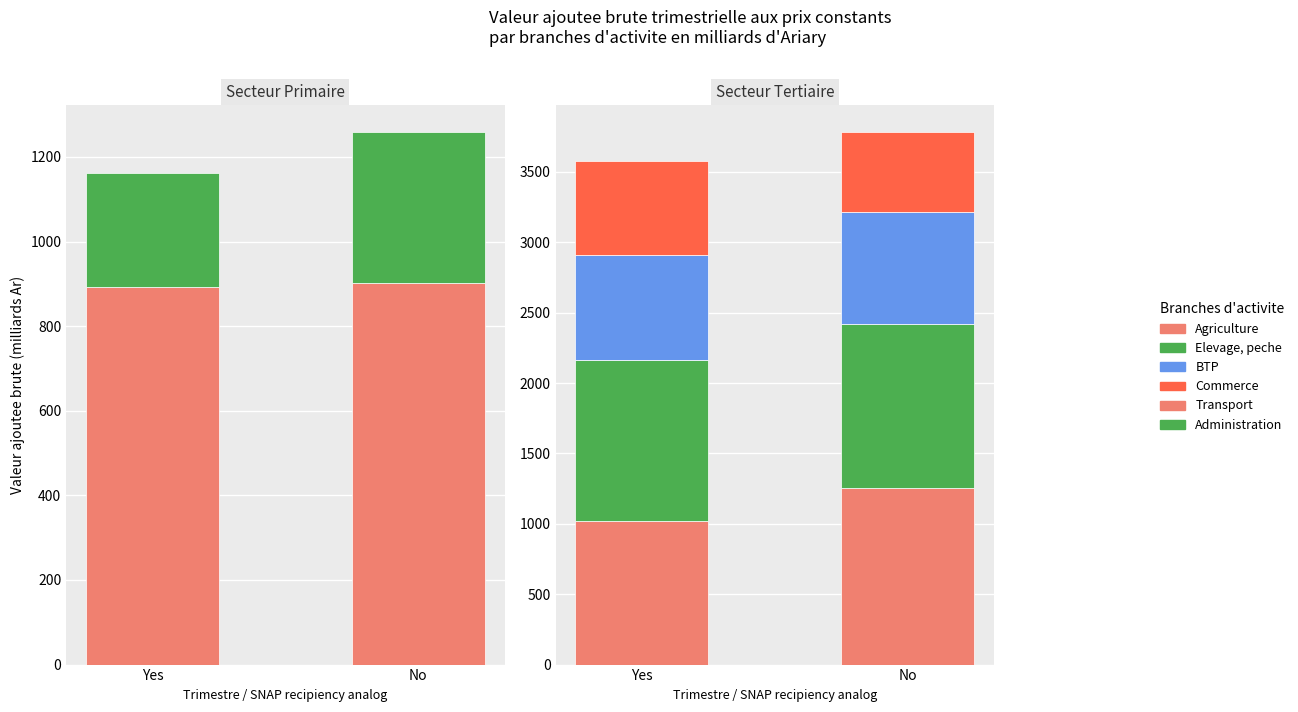

Count the Administration values in the range 574 to 666.

2